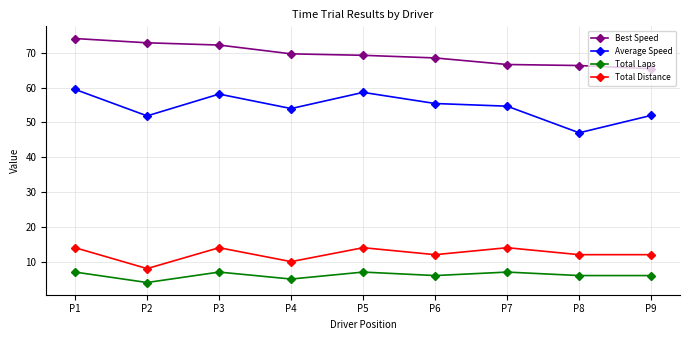

Is the value of Best Speed at P2 greater than the value of Average Speed at P6?

Yes